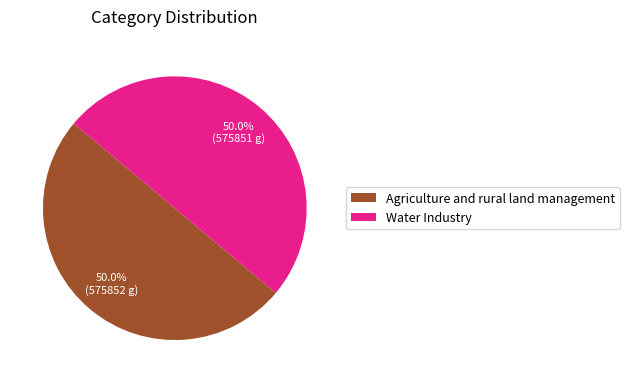

To the nearest percent, what is the average slice percentage?

50%